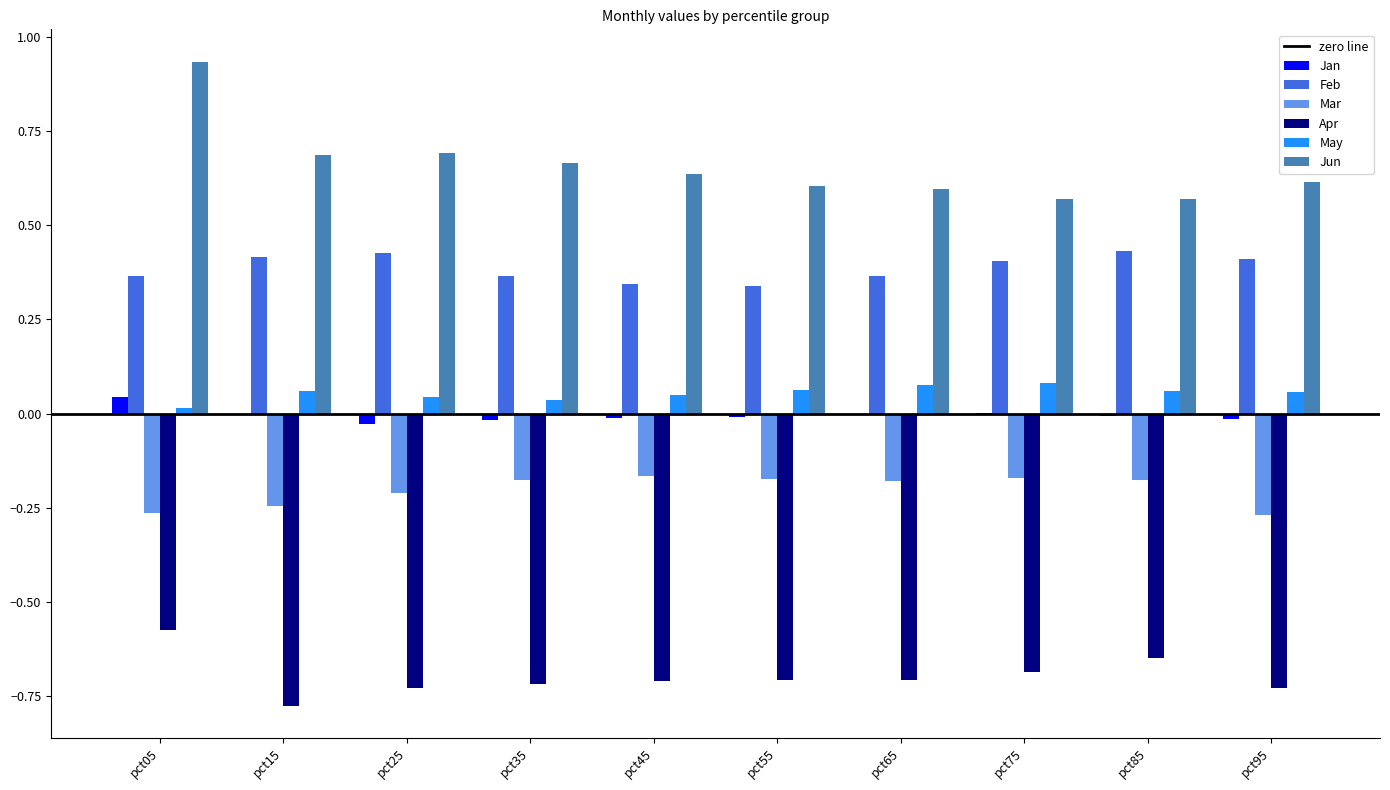

Is it true that Jan equals -0.0 at pct65?

True